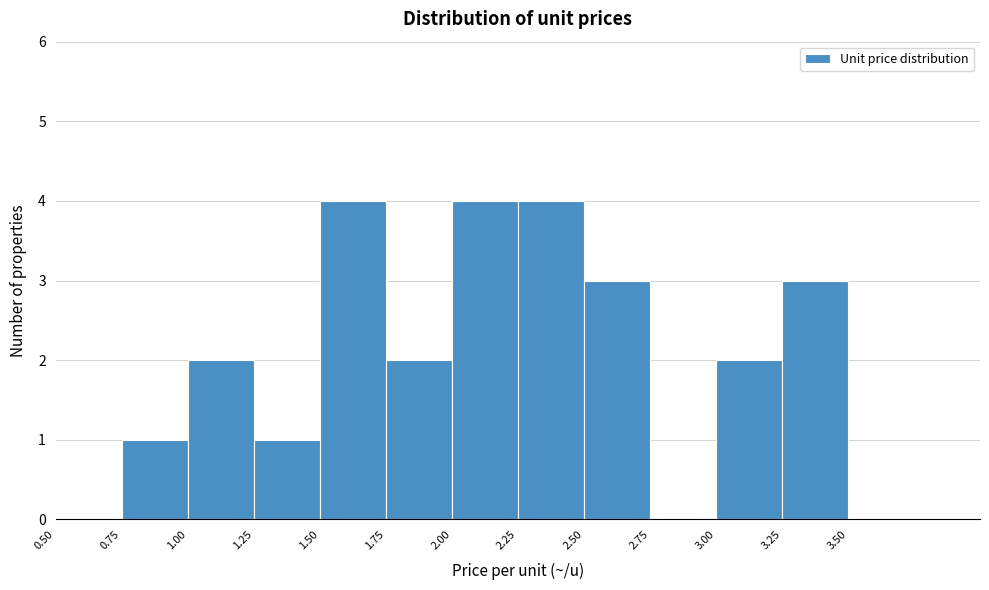

Reading left to right, transcribe this chart: for each bar, give the range it covers on the x-axis and its height. The values are not printed on the chart, so give them approximately, as read against the axis.

0.50 to 0.75: 0
0.75 to 1.00: 1
1.00 to 1.25: 2
1.25 to 1.50: 1
1.50 to 1.75: 4
1.75 to 2.00: 2
2.00 to 2.25: 4
2.25 to 2.50: 4
2.50 to 2.75: 3
2.75 to 3.00: 0
3.00 to 3.25: 2
3.25 to 3.50: 3
3.50 to 3.75: 0